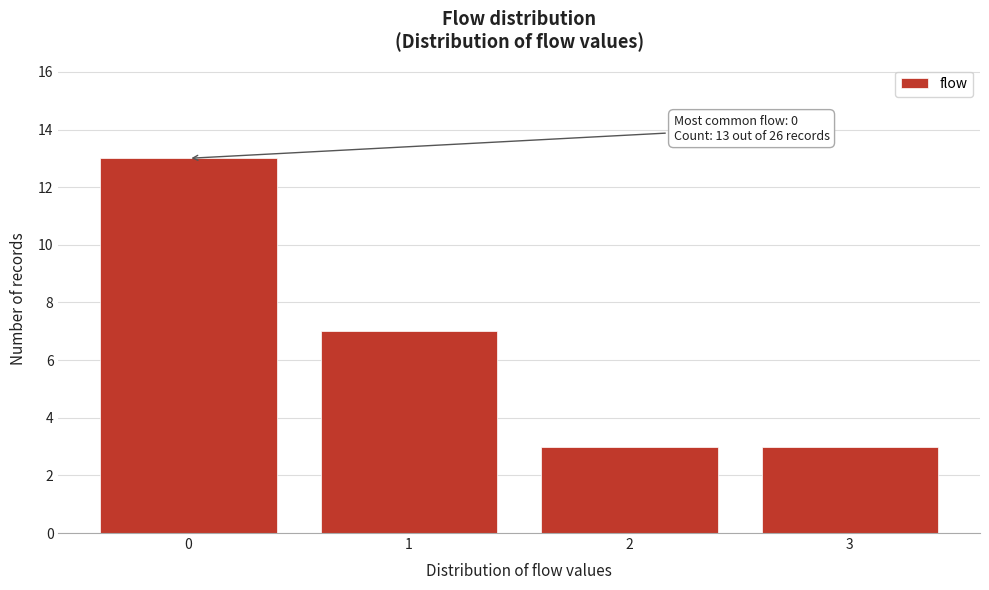

Reading left to right, list all the values displayed in this chart.

0=13	1=7	2=3	3=3